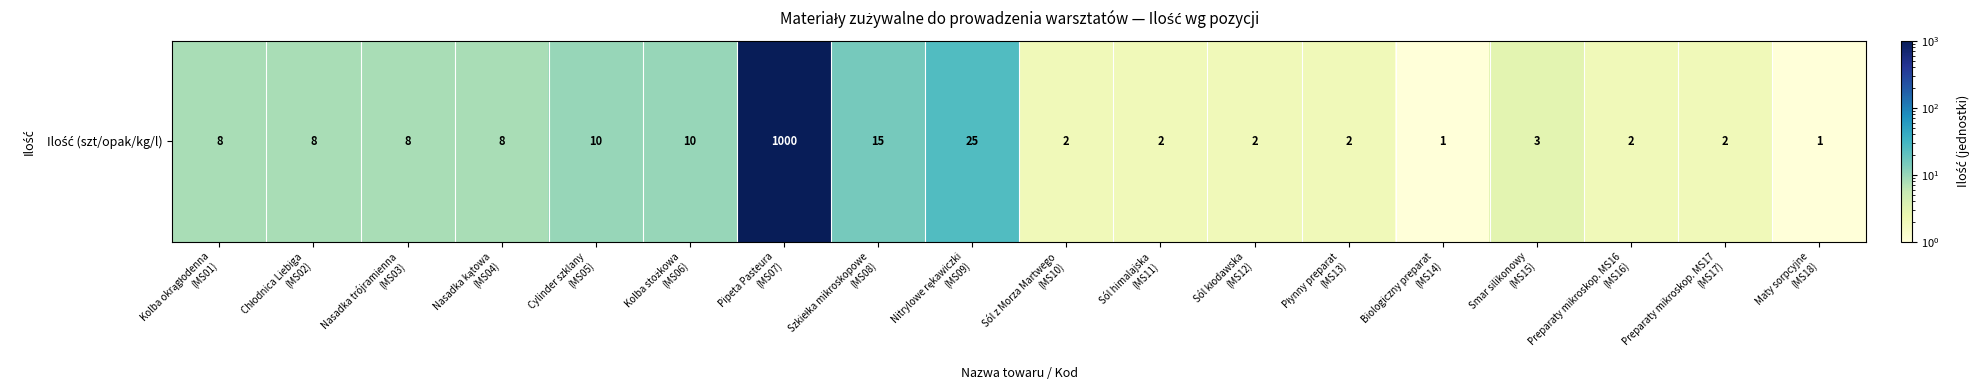

What is the ratio of the value at Sól z Morza Martwego
(MS10) to the value at Nasadka trójramienna
(MS03)?

0.2